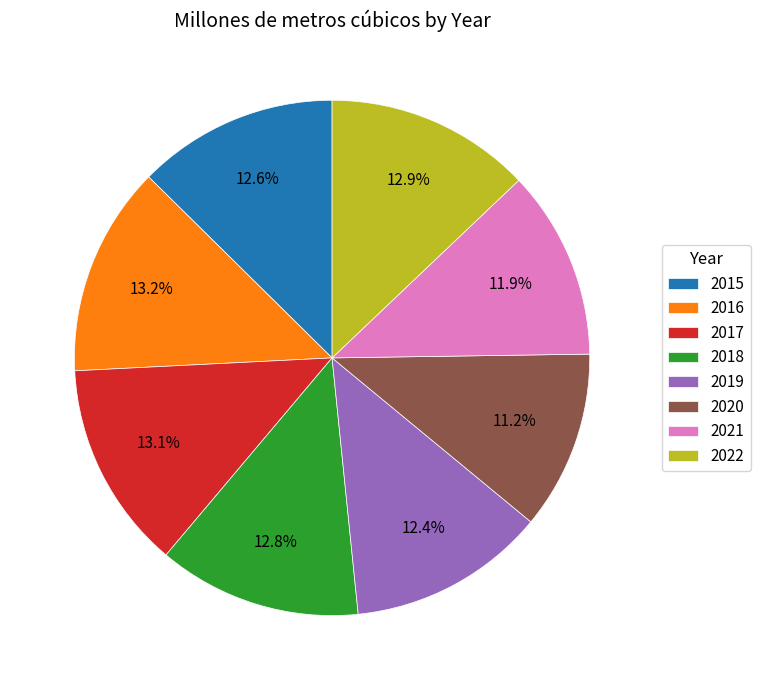

Is it true that 2019 is 12% of the pie?

True